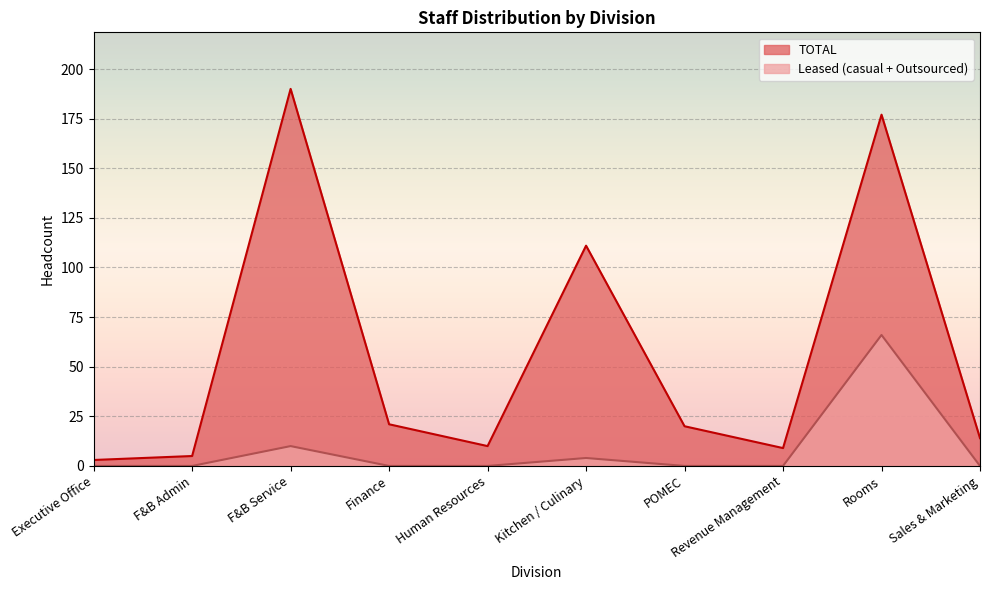

True or false: TOTAL and Leased (casual + Outsourced) cross at least once.

False